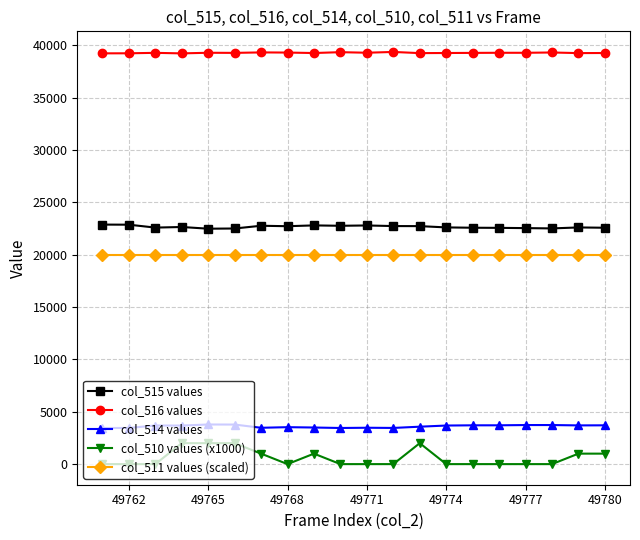

What is the average value of the col_514 values series?

3611